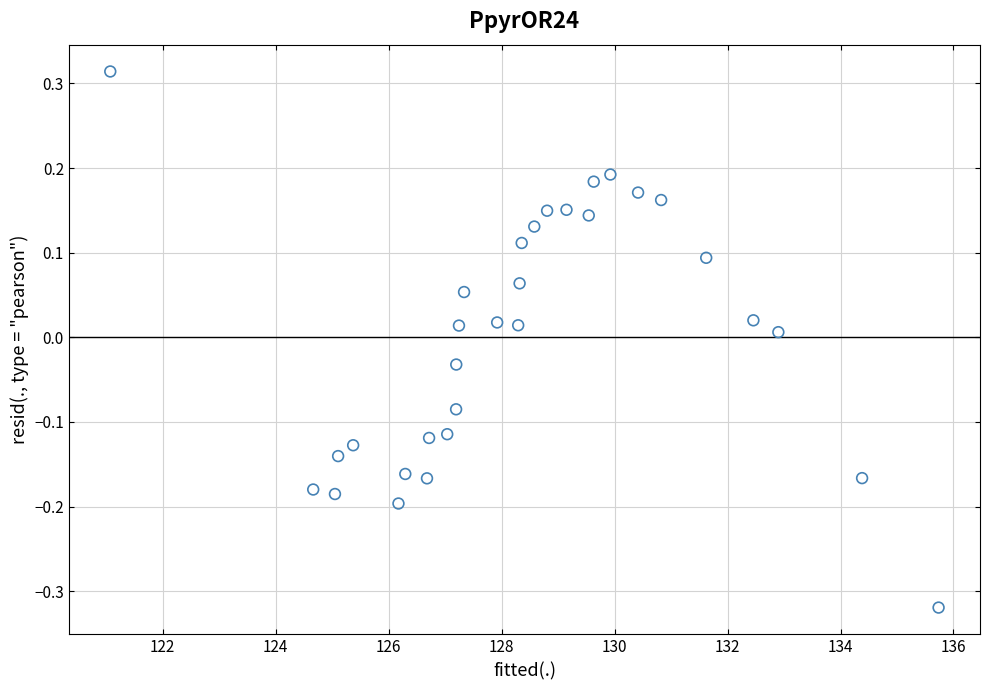

What is the range of Y values (max minus min)?

0.6